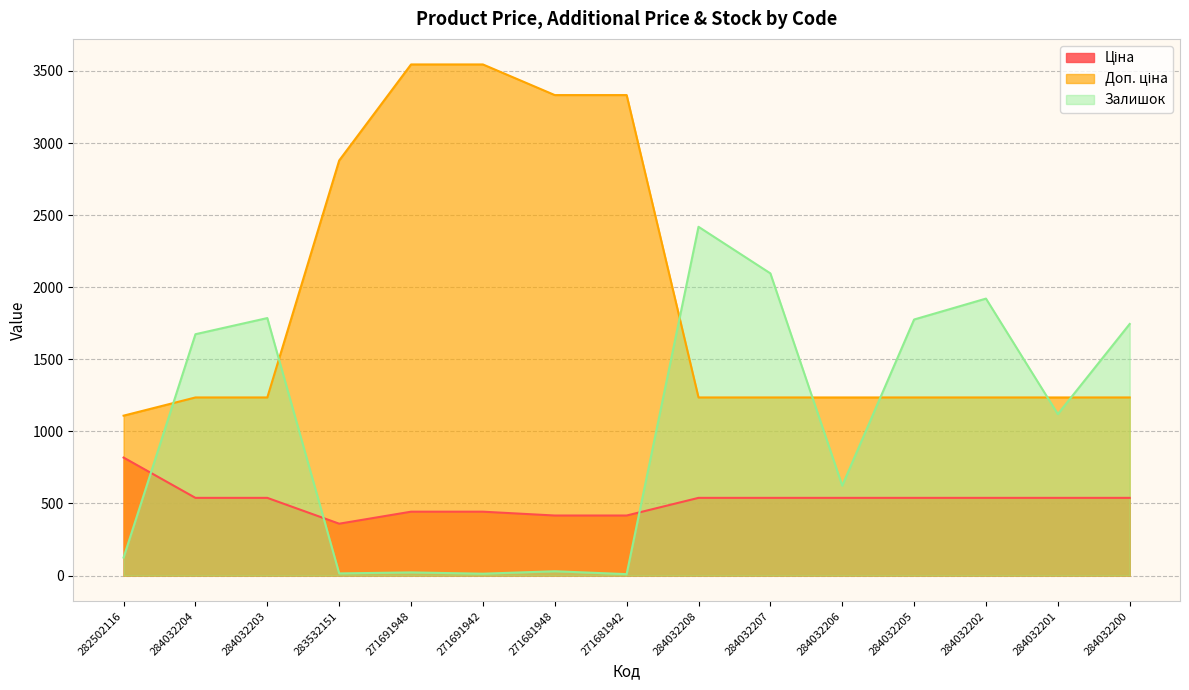

Which series ends up on top after the final intersection of Залишок and Доп. ціна?

Залишок